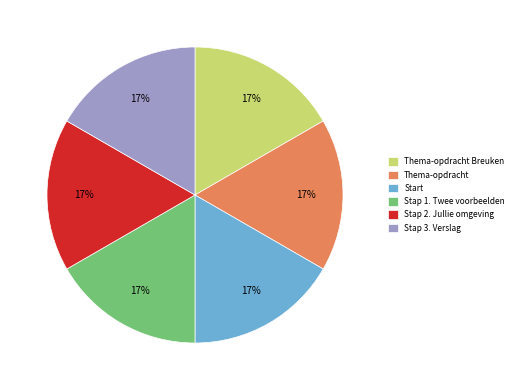

What is the ratio of the value at Stap 2. Jullie omgeving to the value at Stap 3. Verslag?

1.0